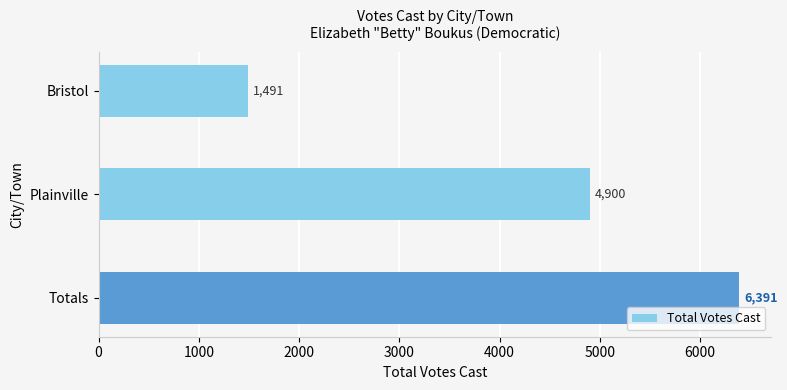

Rank the categories by value from lowest to highest.

Bristol, Plainville, Totals